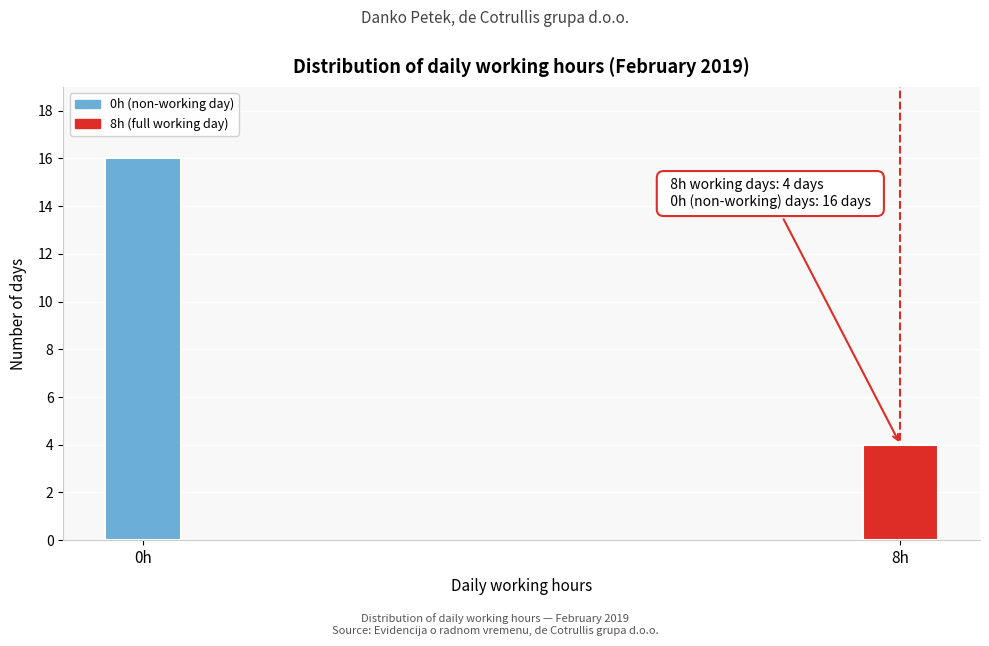

Reading left to right, transcribe all the data shown in this chart.

0h=16	8h=4